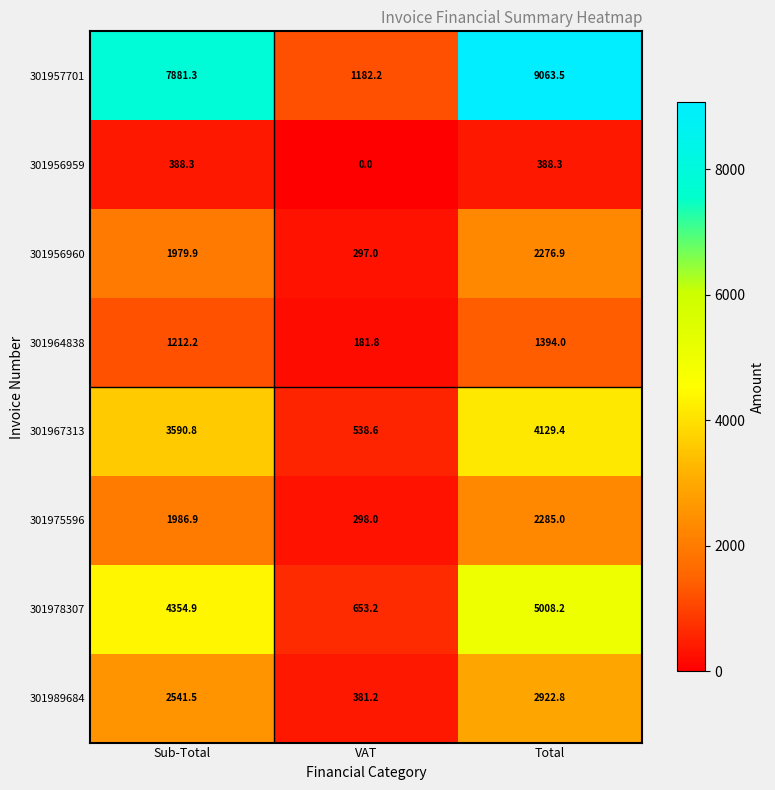

Which category has the highest value across all series?

Total